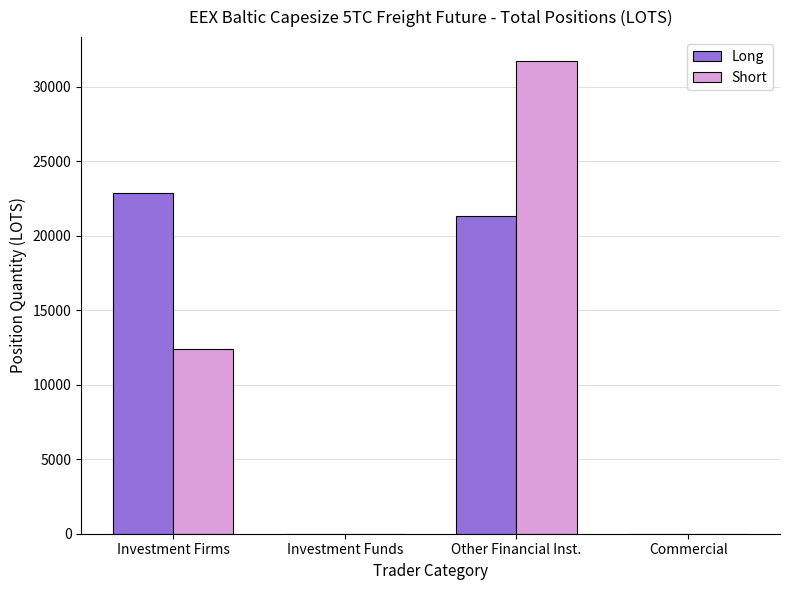

Count the number of data series in this chart.

2